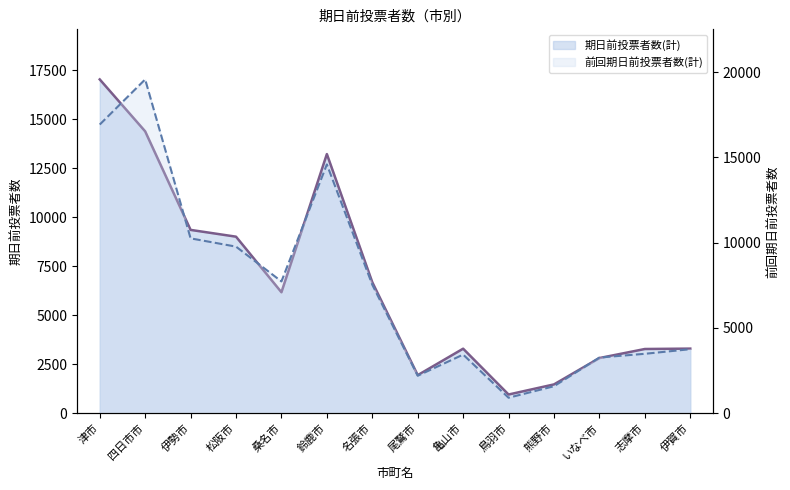

What is the difference between the 期日前投票者数(計)_line values at 熊野市 and 志摩市?

1807